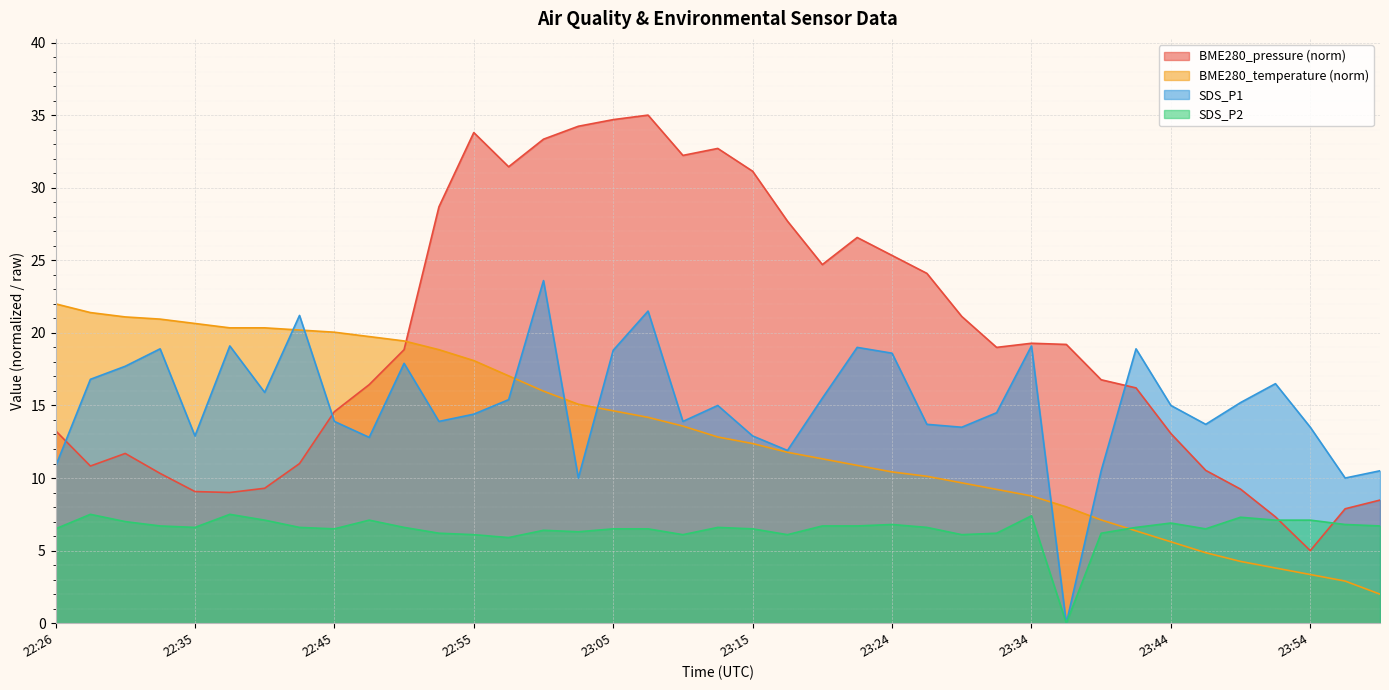

Between 22:38 and 23:37, which series saw the biggest shift?

SDS_P1